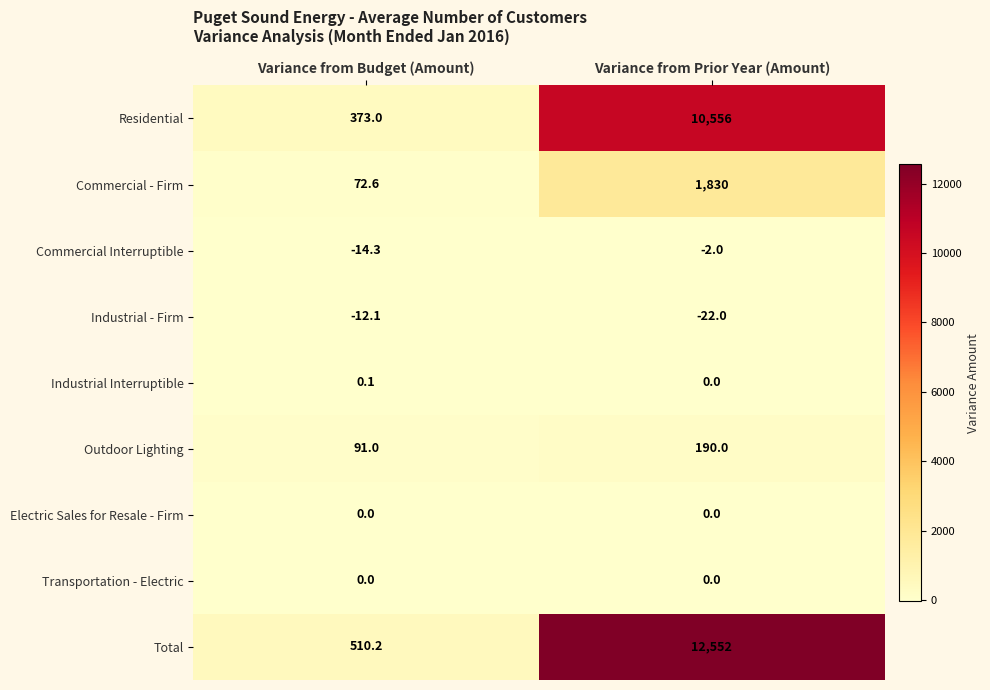

Rank the categories by Total value from highest to lowest.

Variance from Prior Year (Amount), Variance from Budget (Amount)